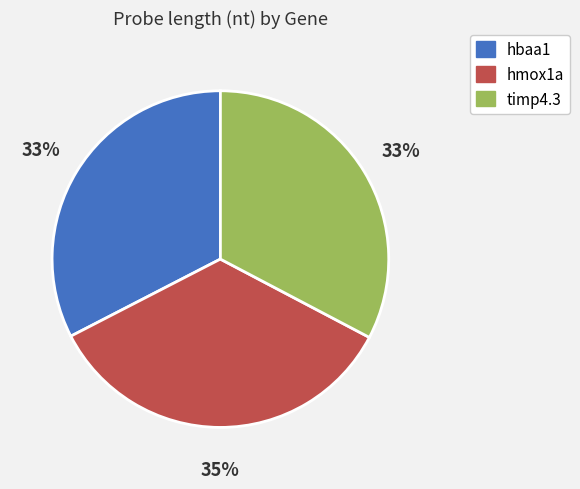

True or false: timp4.3 accounts for 33% of the total.

True